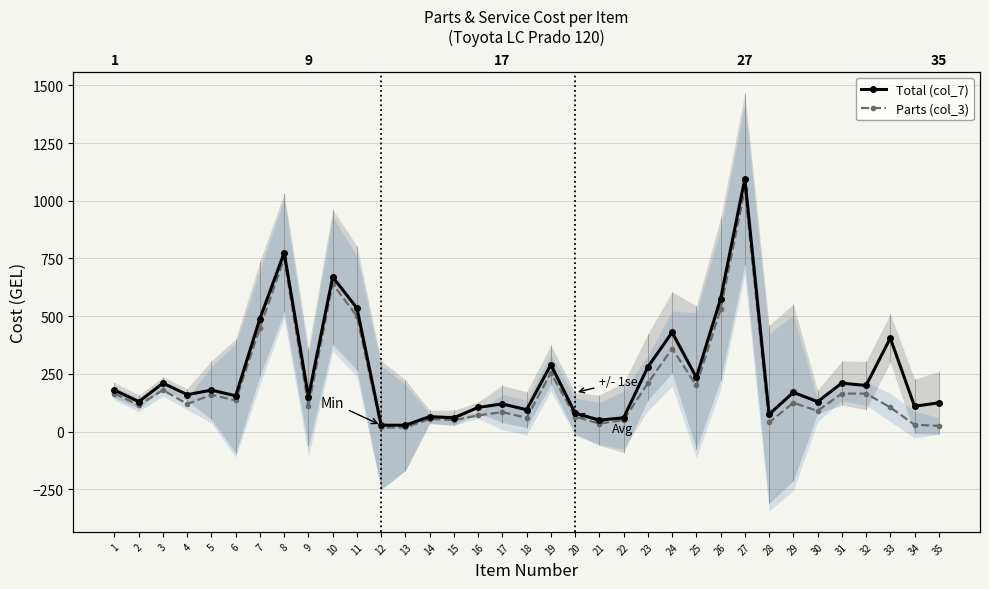

Rank the categories by Parts (col_3) value from highest to lowest.

27, 8, 10, 26, 11, 7, 24, 19, 23, 25, 3, 1, 31, 32, 5, 6, 29, 4, 2, 9, 33, 30, 17, 16, 20, 18, 14, 15, 22, 28, 21, 34, 35, 12, 13